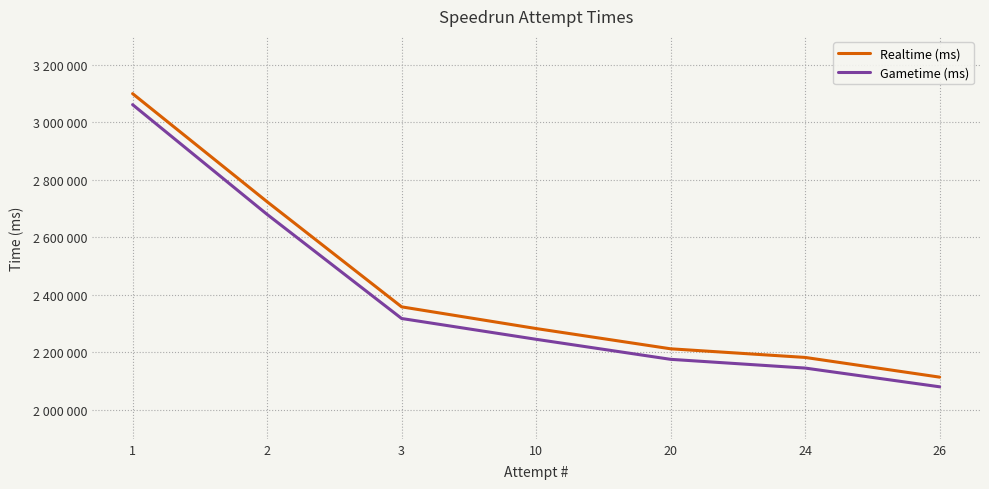

Does the chart display data point markers on the line(s)?

No